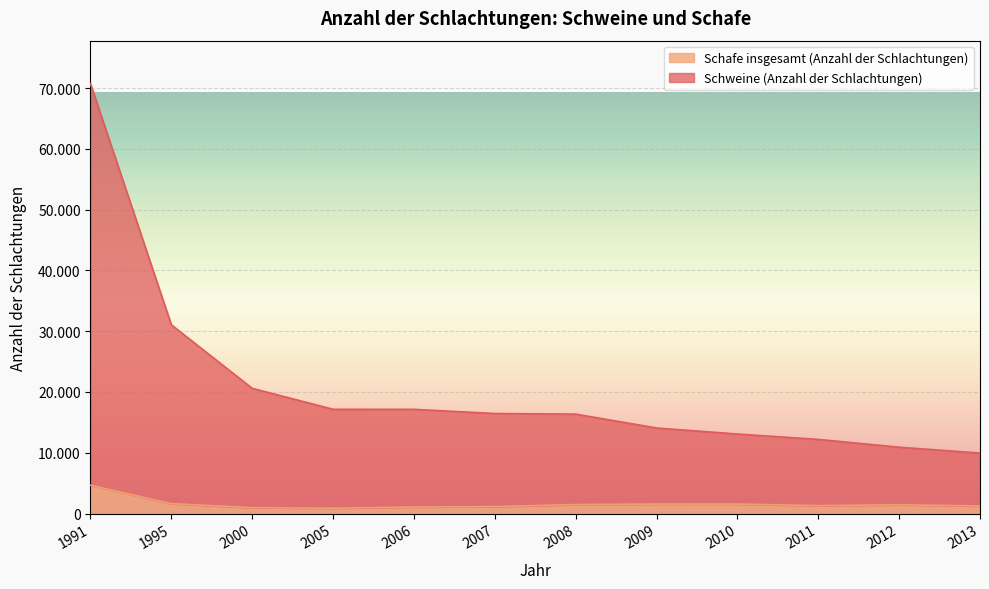

What is the value of the Schafe insgesamt (Anzahl der Schlachtungen) point at the 2nd from the left?

1625